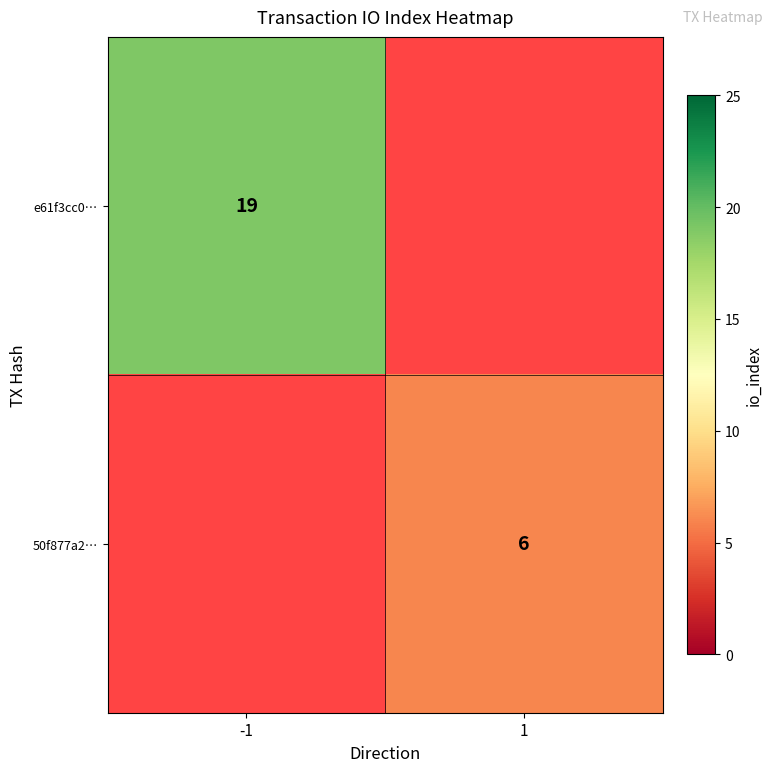

The 50f877a2… series shows 6 at 1. True or false?

True